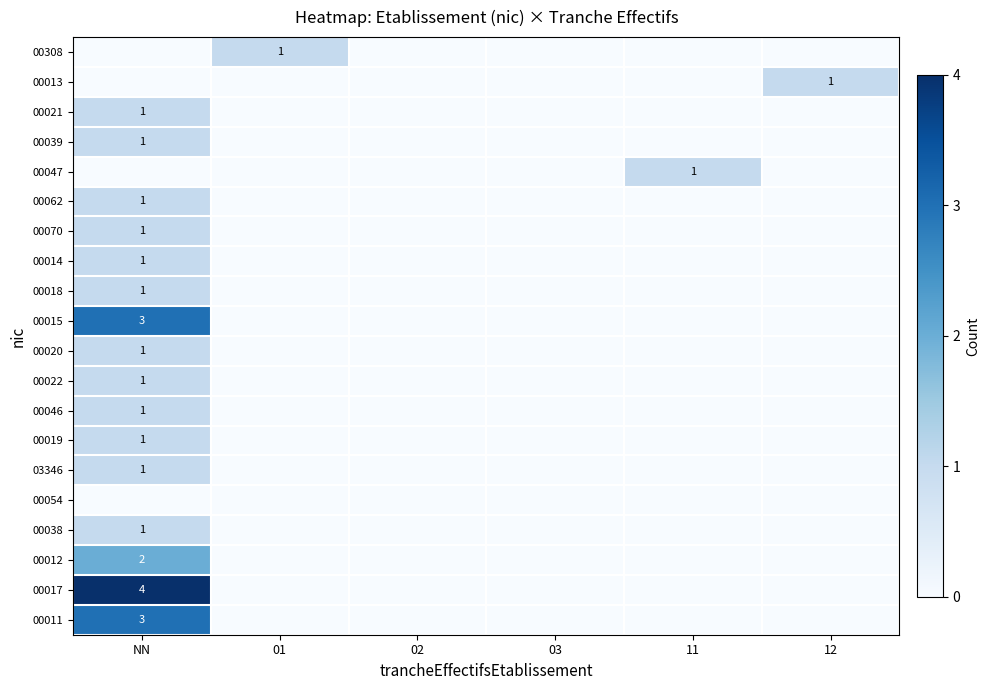

What is the difference between the maximum and minimum values in the 00014 series?

1